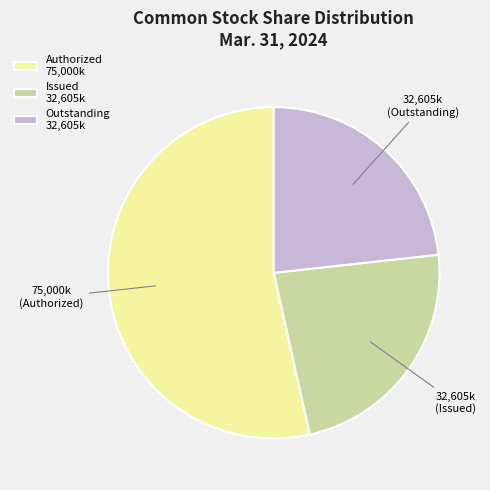

How many slices are in this pie chart?

3